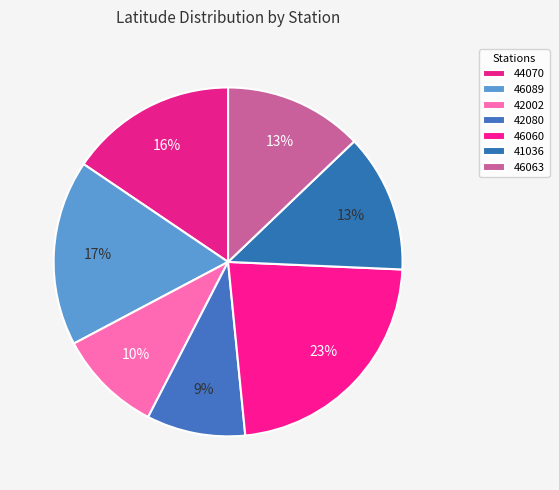

How many slices are in this pie chart?

7